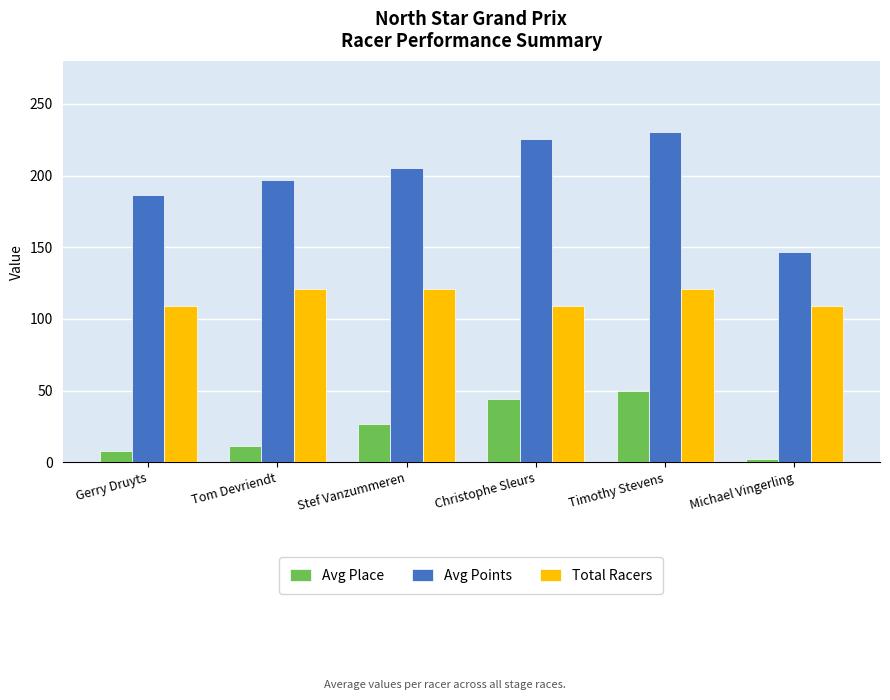

At Stef Vanzummeren, list the series in order from smallest to largest.

Avg Place, Total Racers, Avg Points